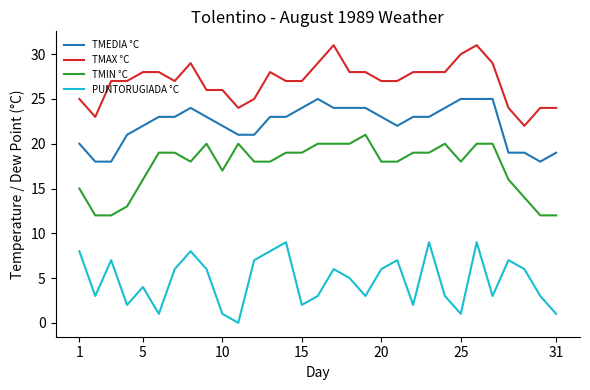

Which series has the largest total across all categories?

TMAX °C